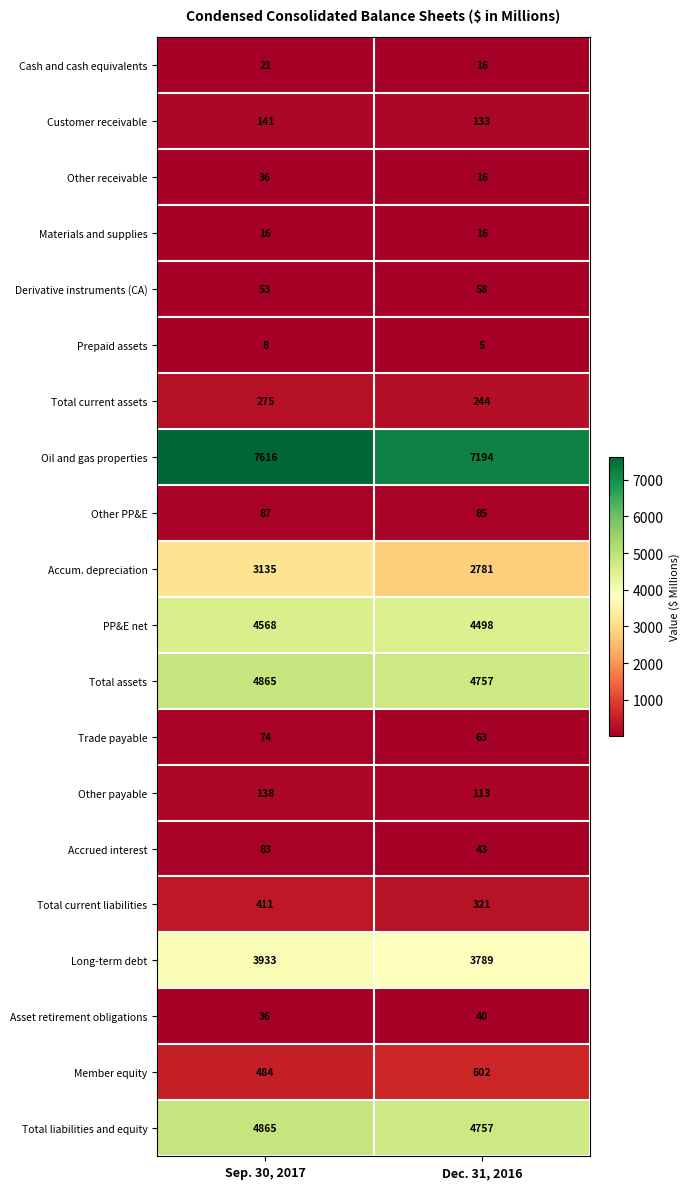

What is the approximate value of Total assets at Sep. 30, 2017, to the nearest 50?

4850